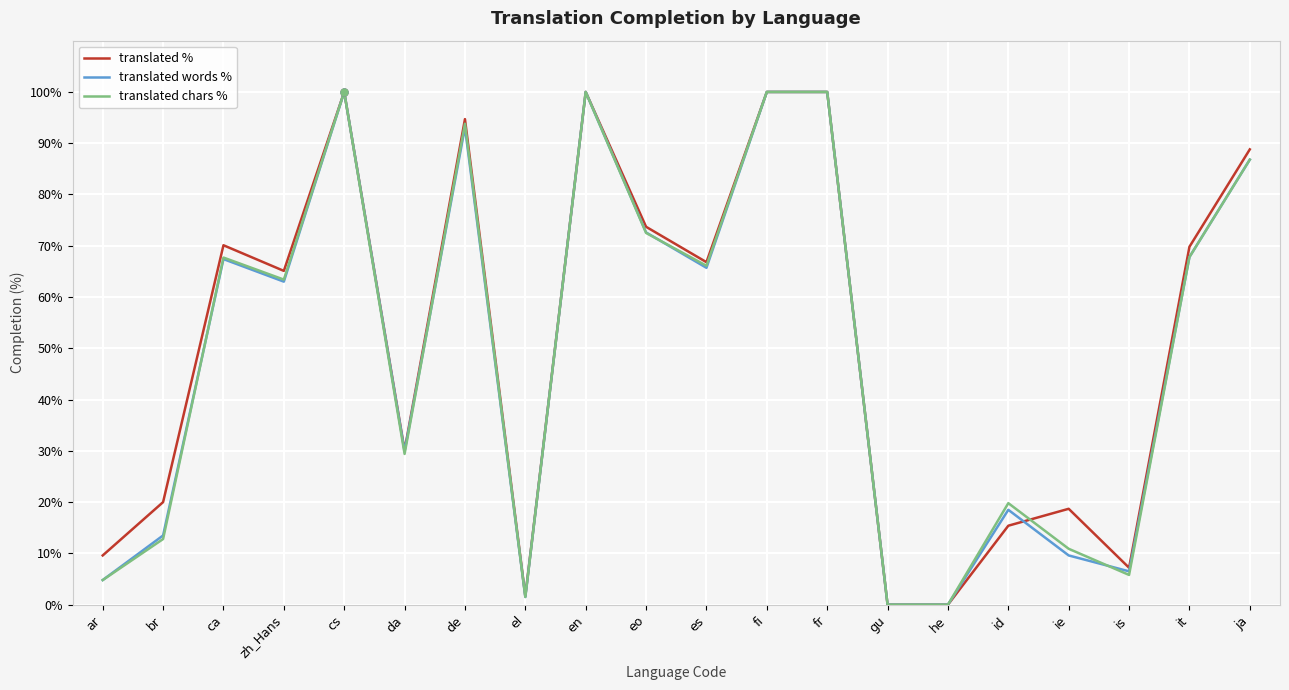

What is the spread (max minus min) of values at id?

4.4